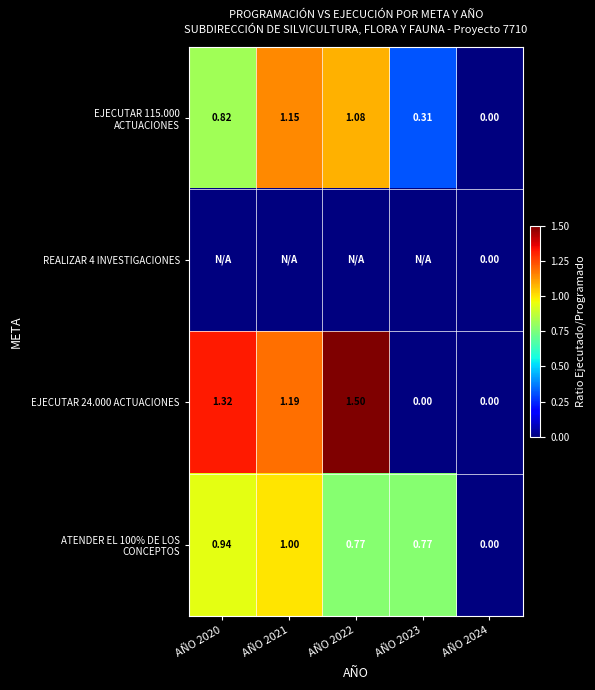

How many data points in EJECUTAR 24.000 ACTUACIONES are above 1?

3